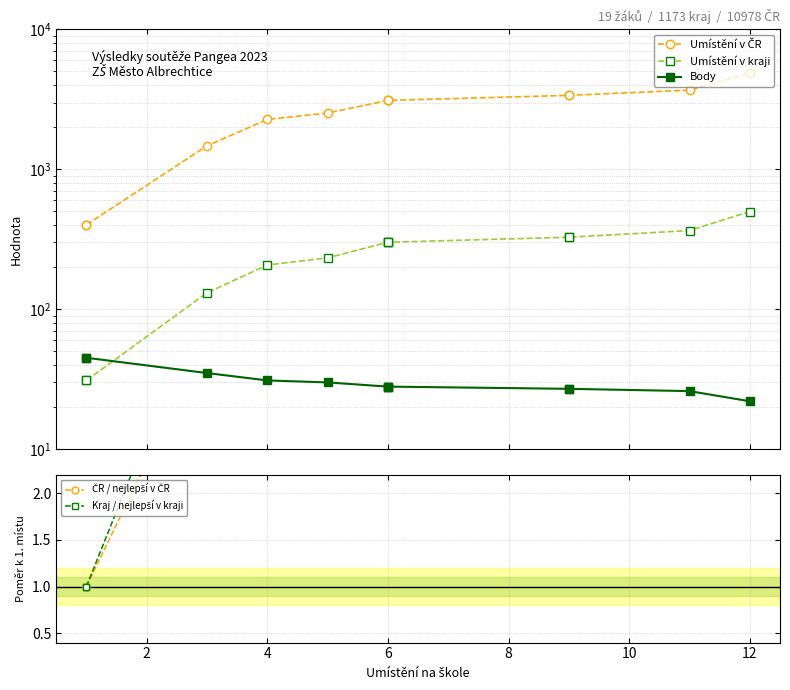

Which has a higher value, 2 or 4?

4